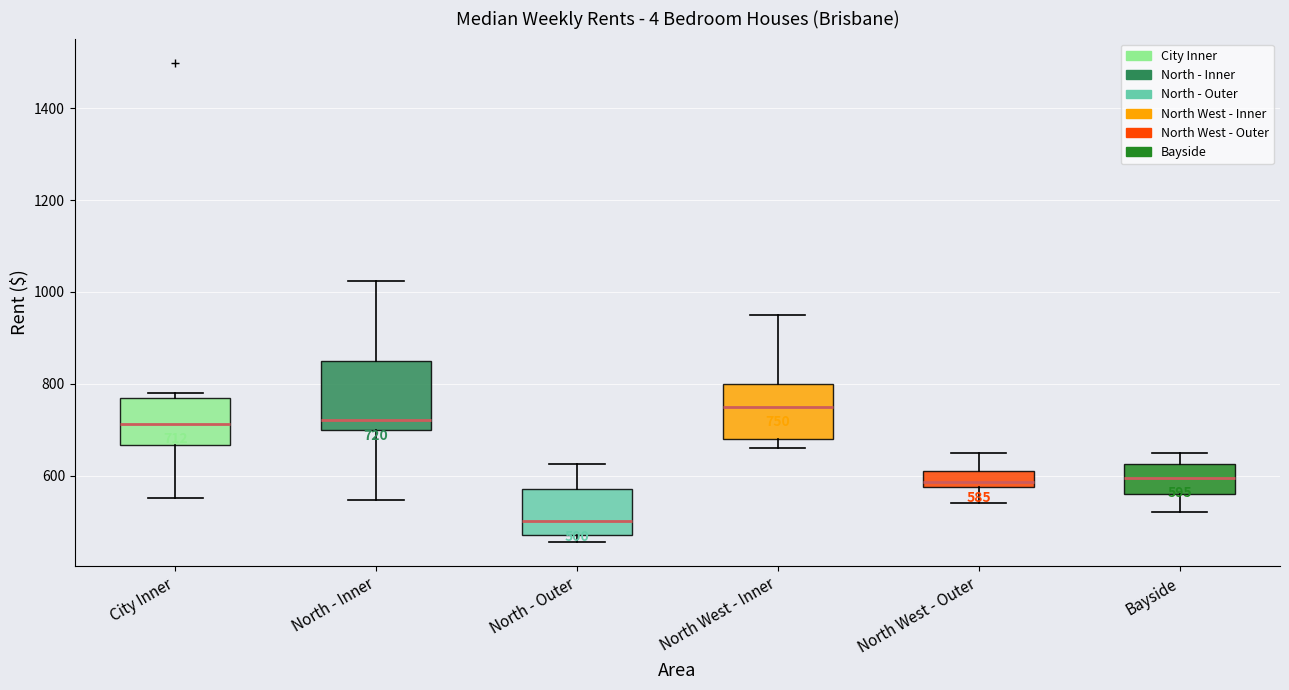

Which box has the highest median line?

North West - Inner